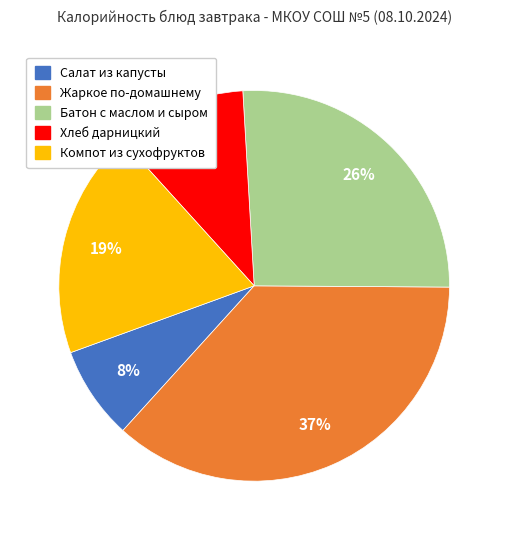

Which slice is the largest?

Жаркое по-домашнему